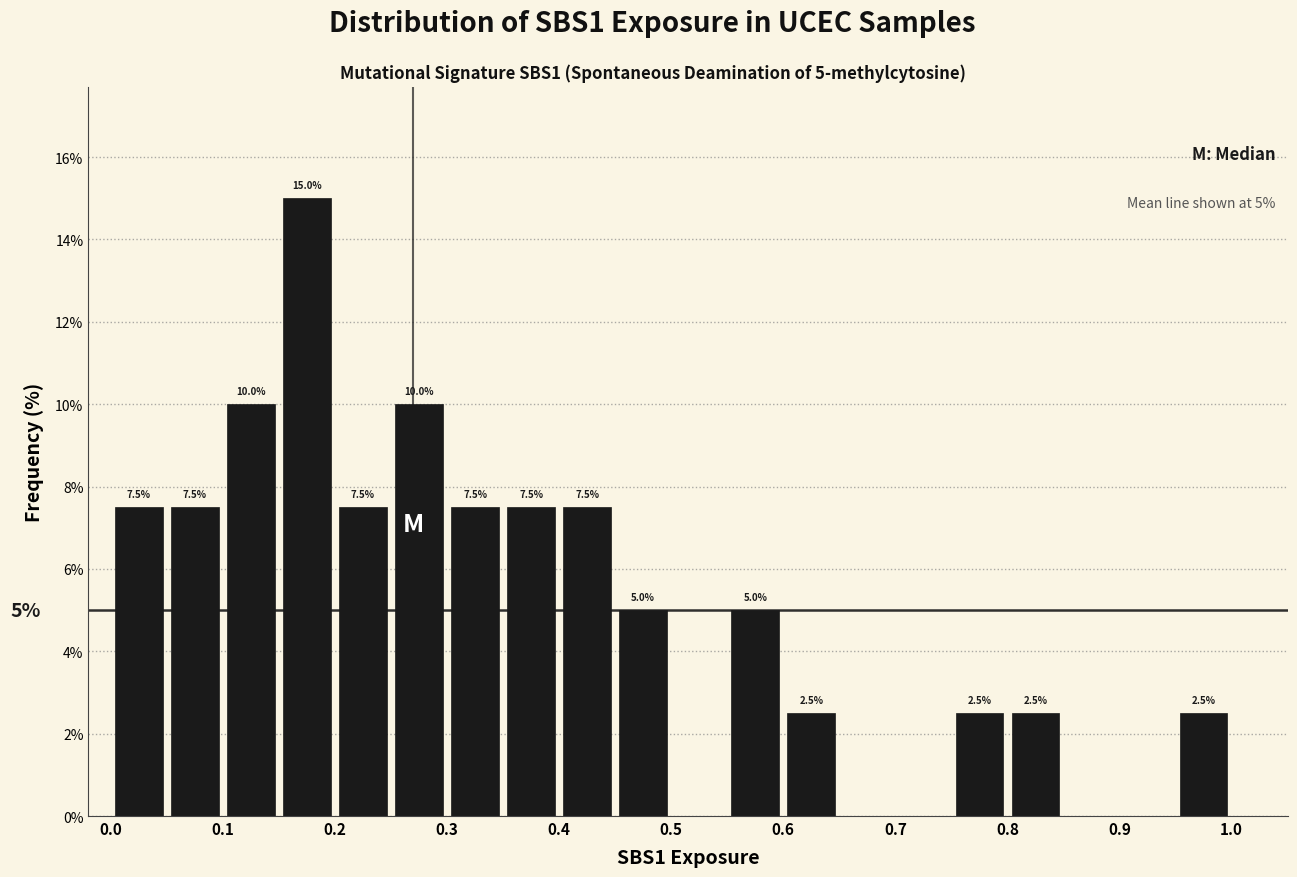

Over which range of the x-axis is the bar tallest?

0.15 to 0.20